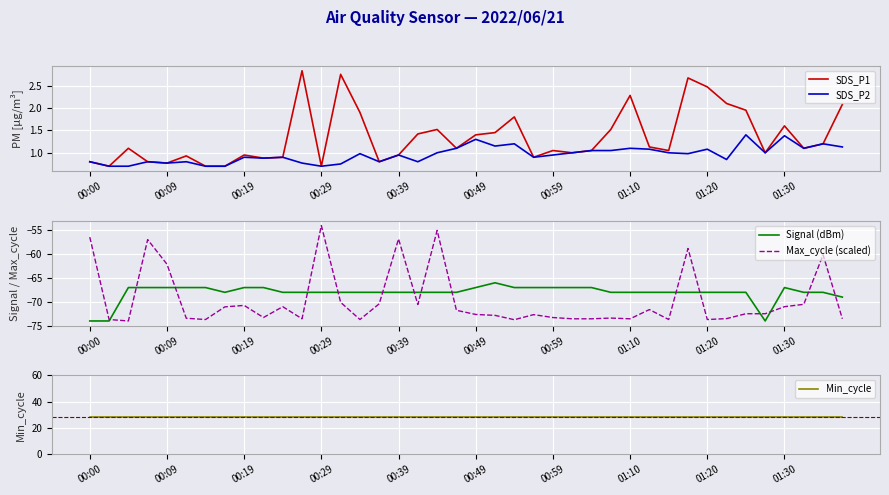

True or false: SDS_P1 has a value of 0.7 at 01:30.

False